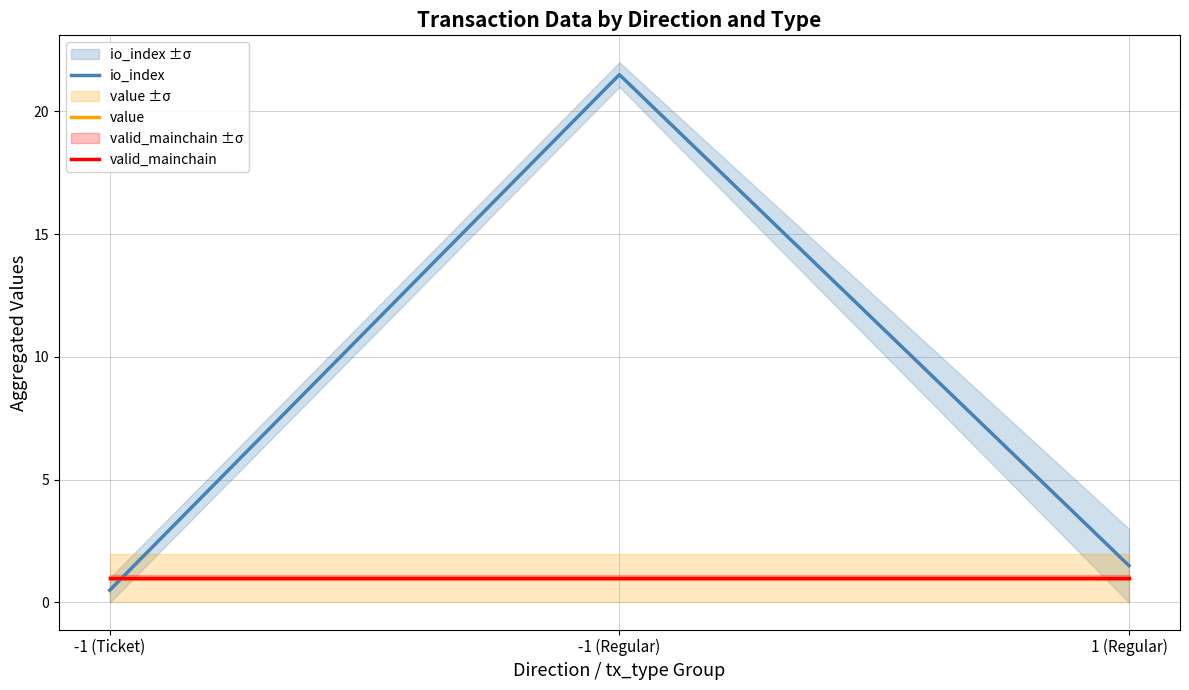

What is the label of the 1st point from the right?

1 (Regular)